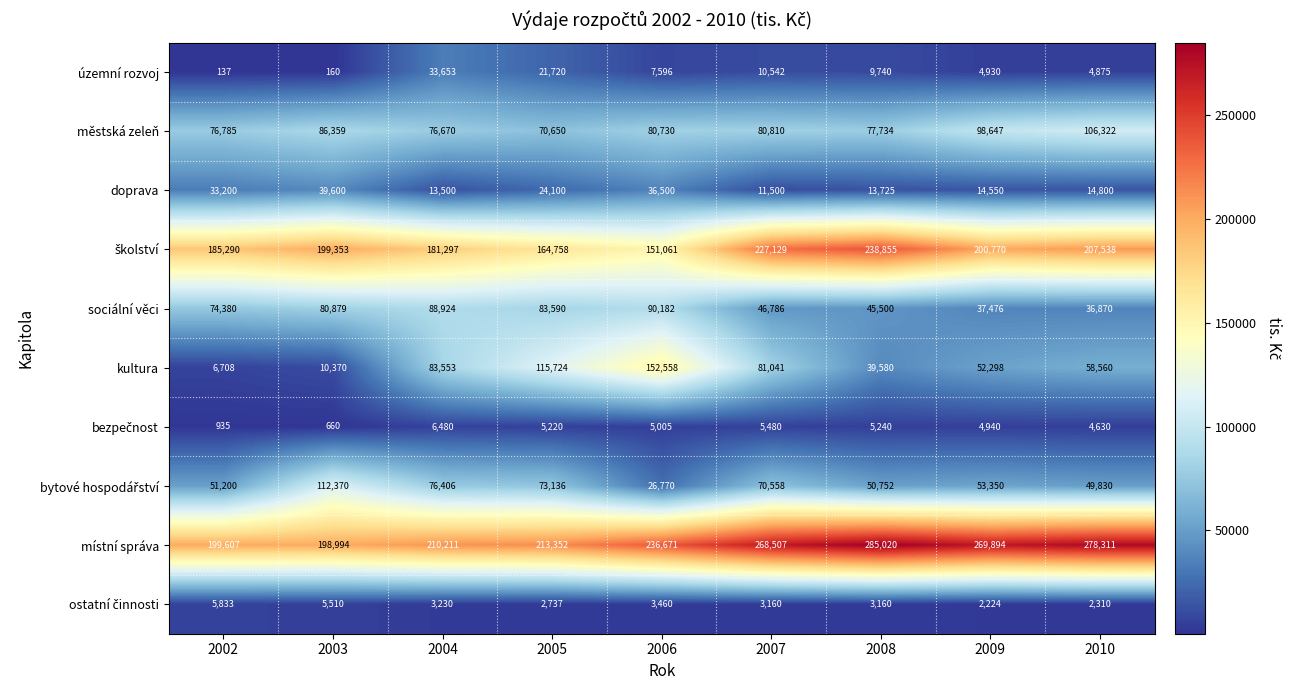

The územní rozvoj series shows 15203 at 2007. True or false?

False